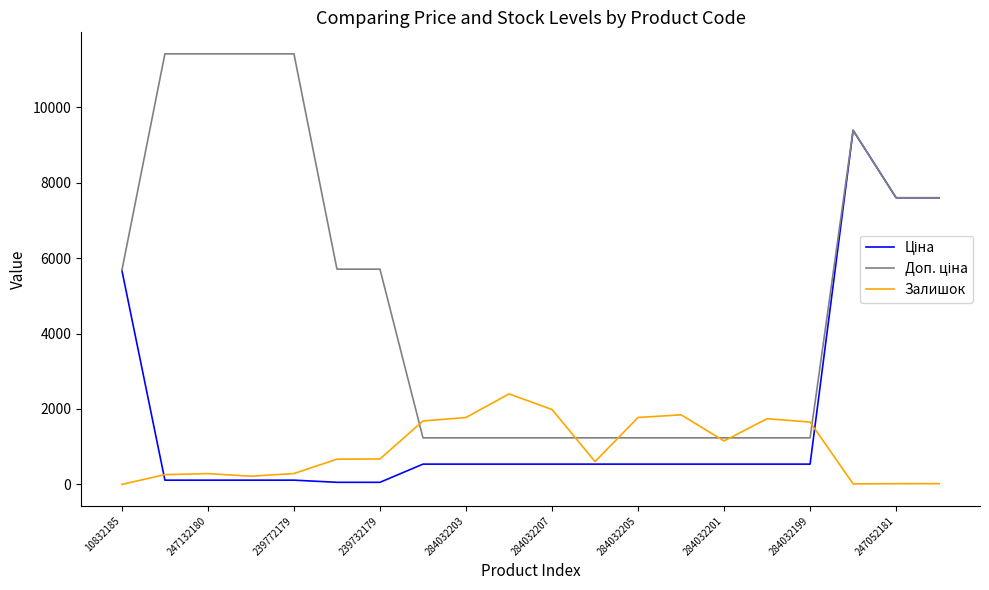

What is the greatest value displayed?

11410.0